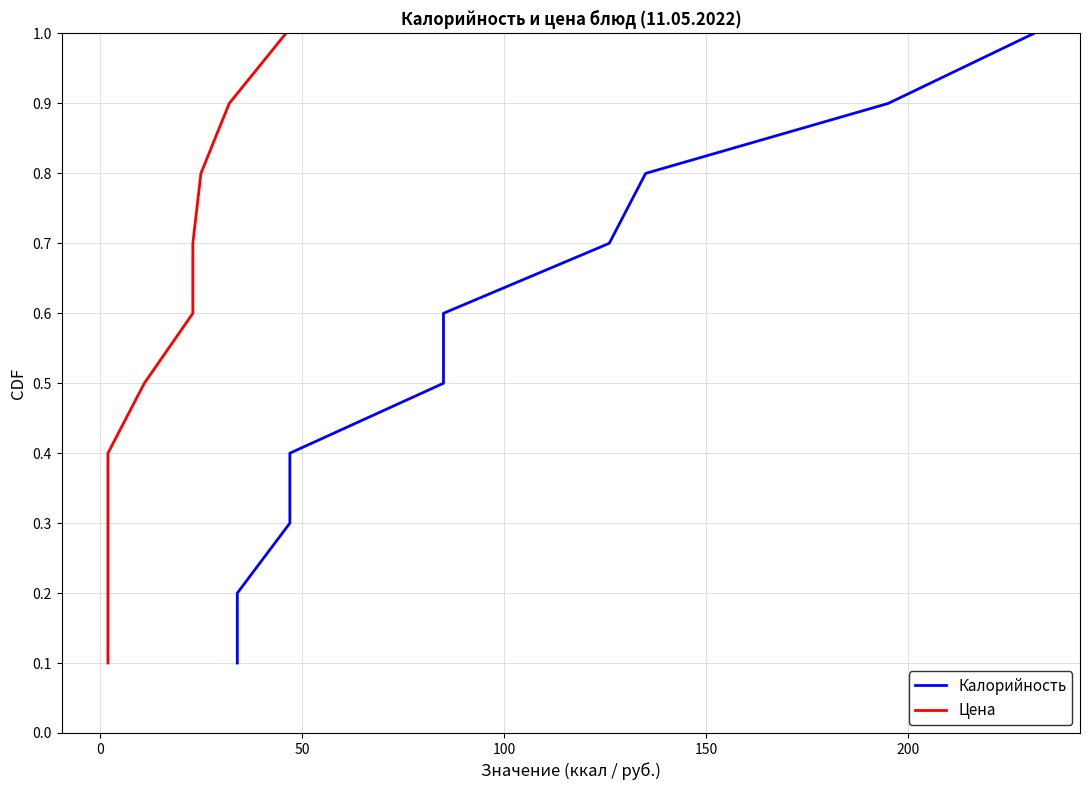

How many Калорийность values are between 0 and 1?

10